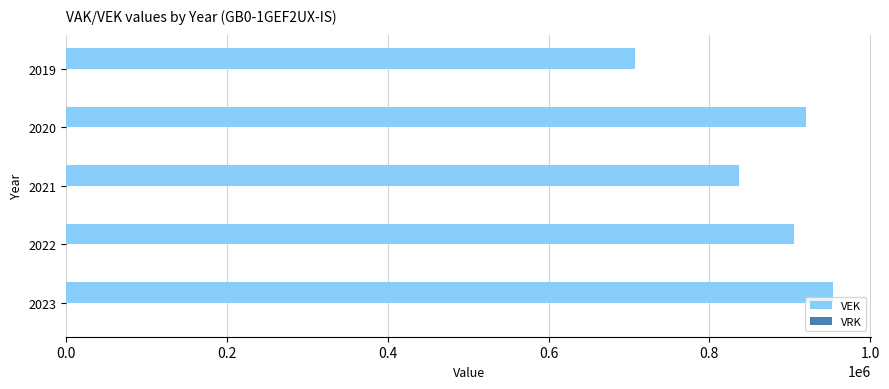

The value at 2021 is 343189. True or false?

False